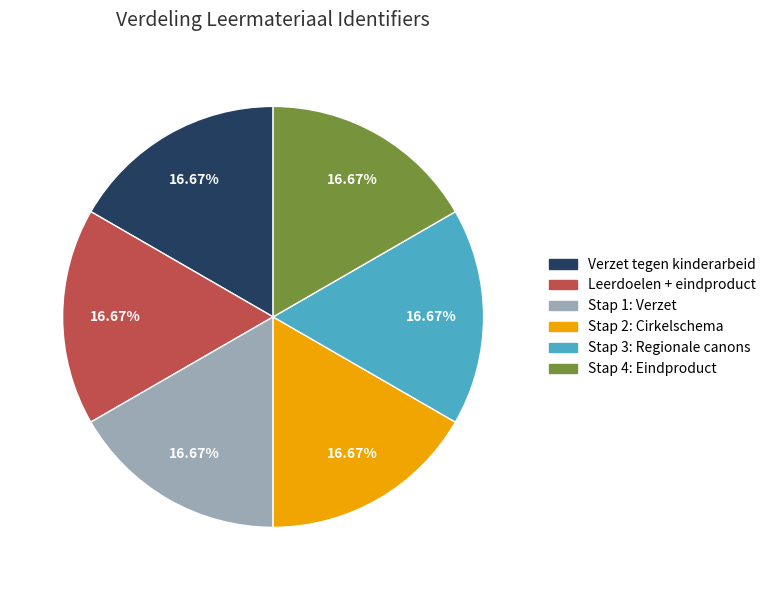

Is there any slice that represents more than half of the pie?

No